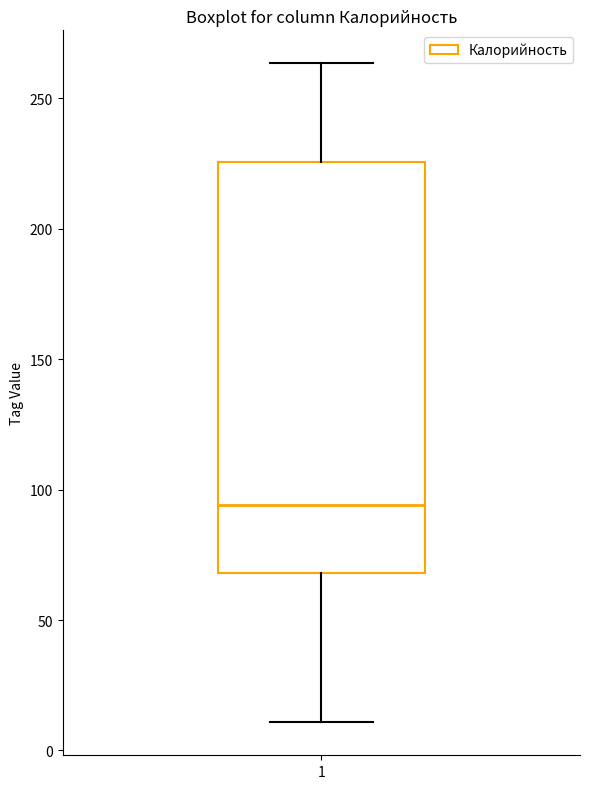

Where does the lower whisker of the box at x = 1 end on the y-axis? The values are not printed on the chart, so give them approximately, as read against the axis.

10